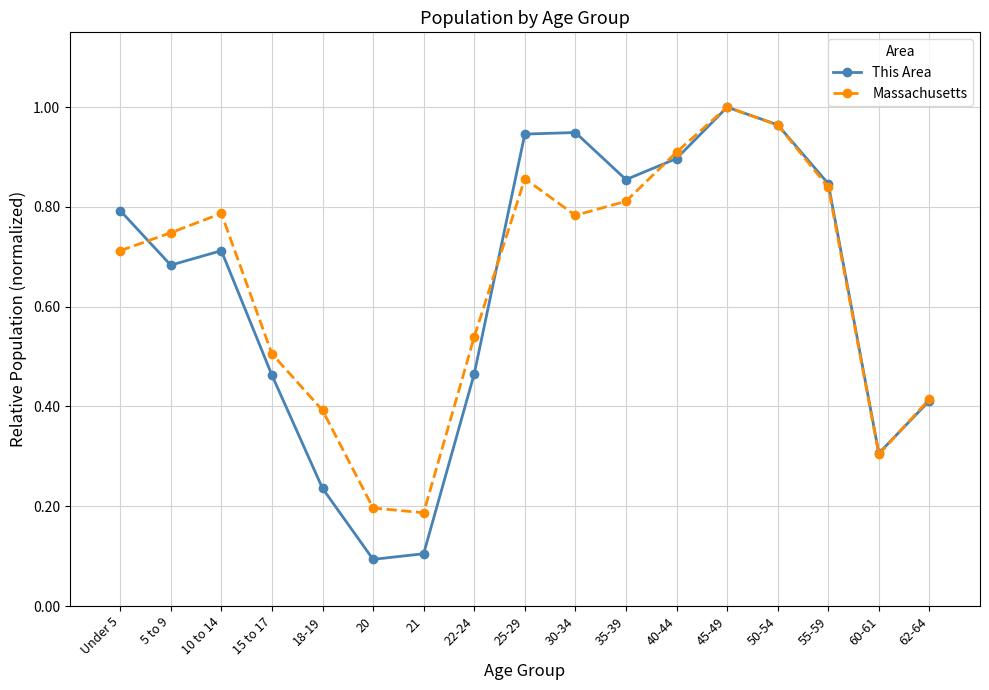

Which series has the largest range (max minus min)?

This Area